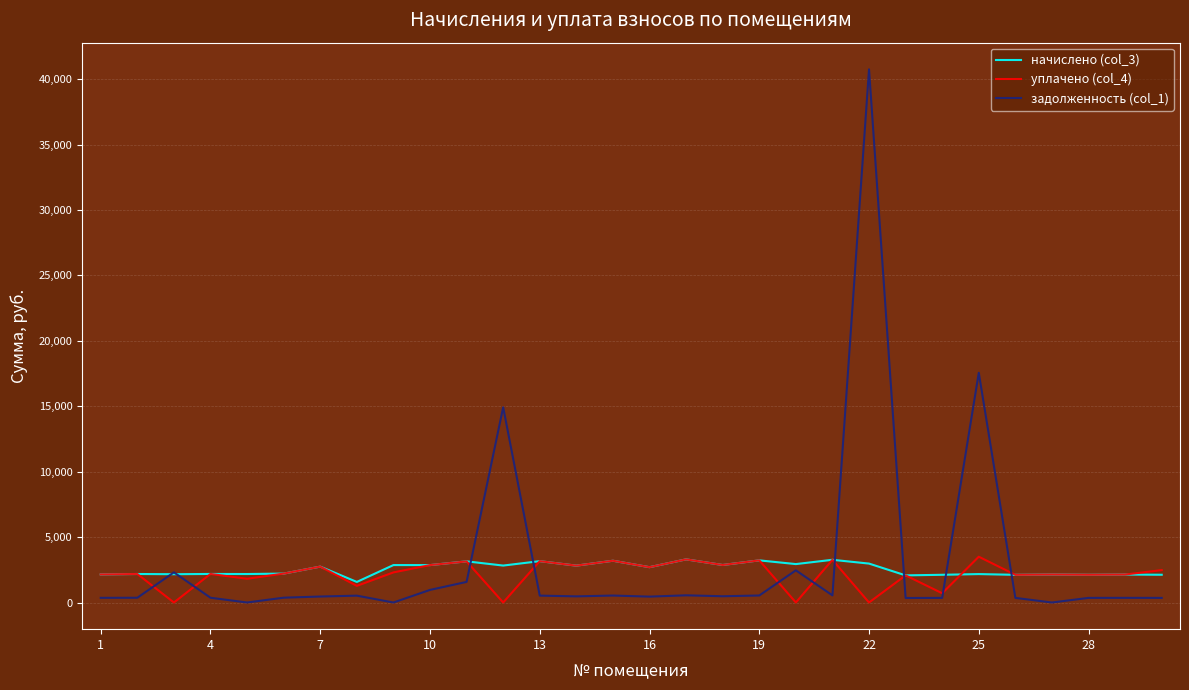

What is the maximum value shown in the chart?

40747.3